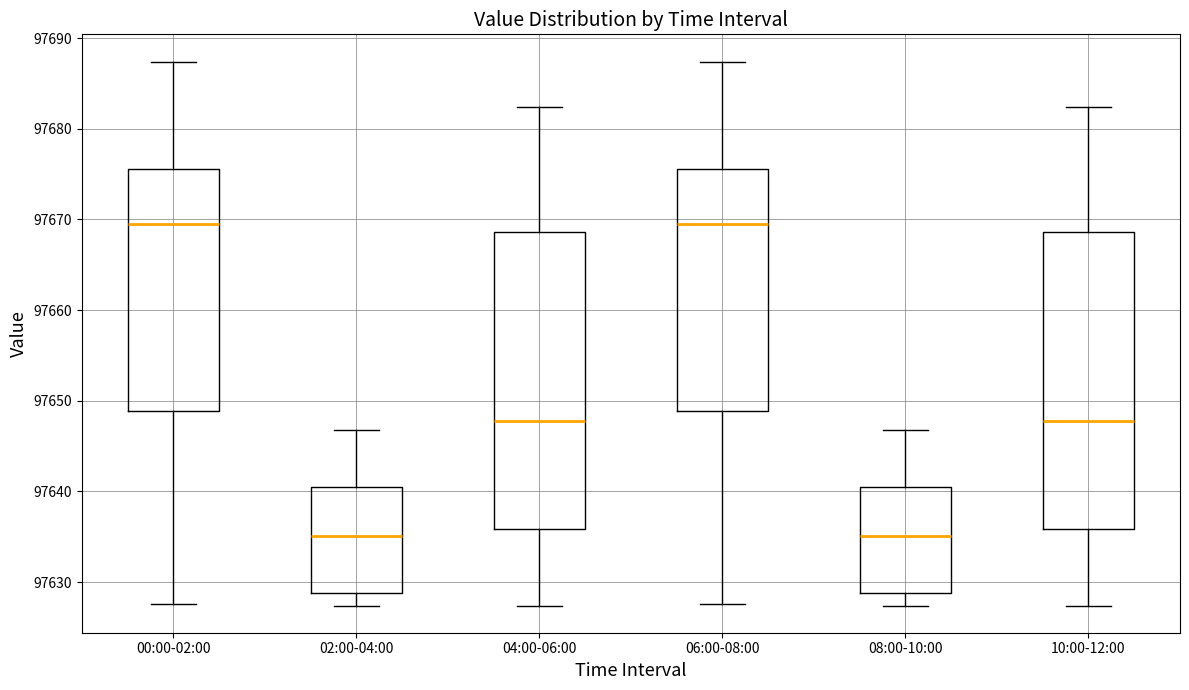

Reading left to right, transcribe this box plot: for each box, give where its median line is, the range the box spans, and where its two whiskers end, as read against the y-axis. The values are not printed on the chart, so give them approximately, as read against the axis.

00:00-02:00: median 97669, box 97649 to 97676, whiskers 97628 to 97687
02:00-04:00: median 97635, box 97629 to 97640, whiskers 97627 to 97647
04:00-06:00: median 97648, box 97636 to 97669, whiskers 97627 to 97682
06:00-08:00: median 97669, box 97649 to 97676, whiskers 97628 to 97687
08:00-10:00: median 97635, box 97629 to 97640, whiskers 97627 to 97647
10:00-12:00: median 97648, box 97636 to 97669, whiskers 97627 to 97682